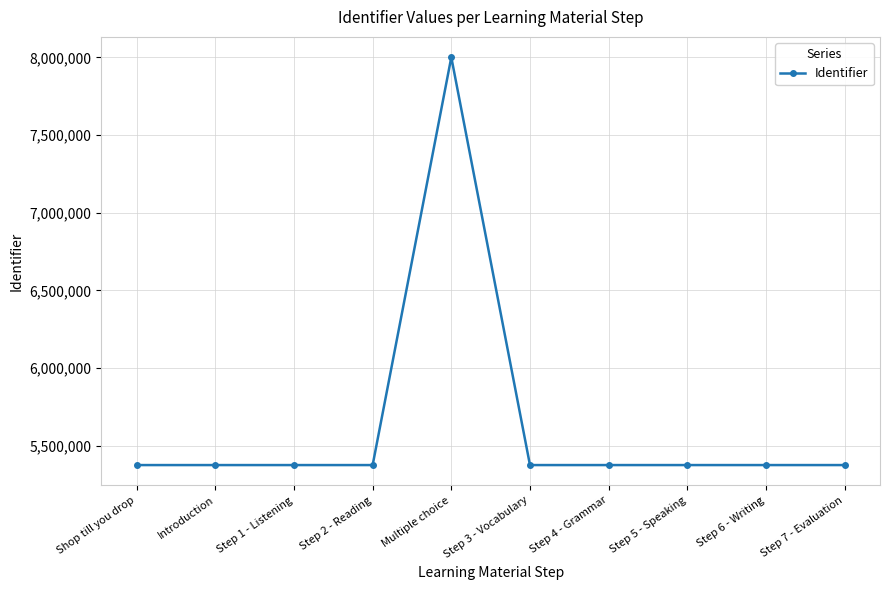

Is it true that the value at Step 7 - Evaluation is 5374794?

True